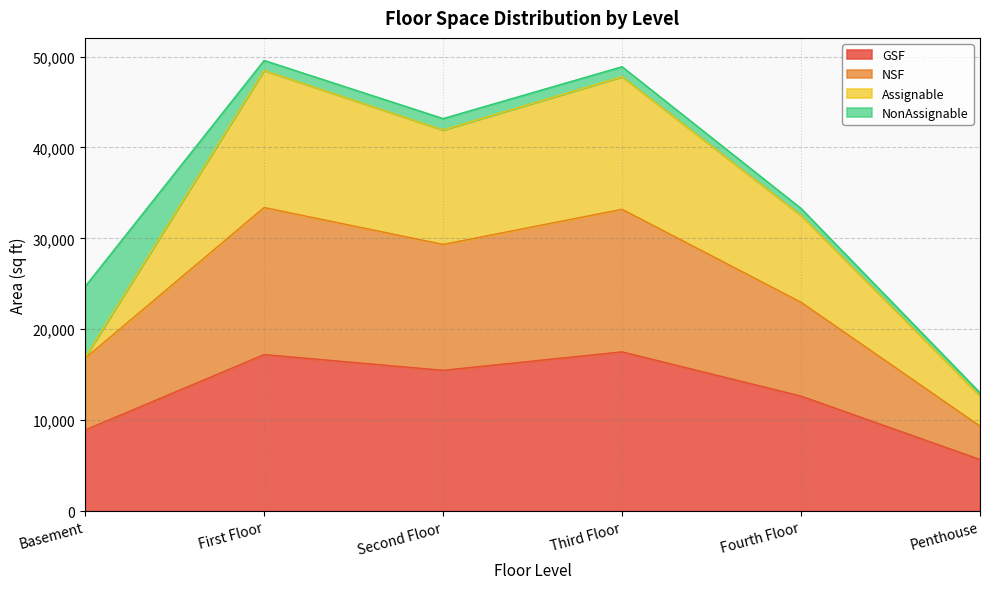

What is the total value across all series at Second Floor?

43173.7